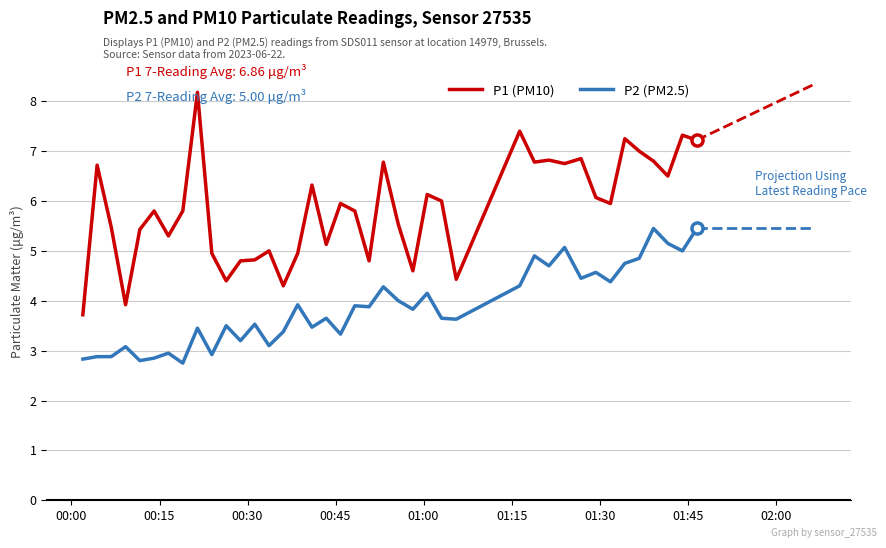

Reading left to right, transcribe all the data shown in this chart.

P1 (PM10): 3.7	6.7	5.5	3.9	5.4	5.8	5.3	5.8	8.2	5.0	4.4	4.8	4.8	5.0	4.3	5.0	6.3	5.1	6.0	5.8	4.8	6.8	5.5	4.6	6.1	6.0	4.4	7.4	6.8	6.8	6.8	6.8	6.1	6.0	7.2	7.0	6.8	6.5	7.3	7.2
P2 (PM2.5): 2.8	2.9	2.9	3.1	2.8	2.9	3.0	2.8	3.5	2.9	3.5	3.2	3.5	3.1	3.4	3.9	3.5	3.6	3.3	3.9	3.9	4.3	4.0	3.8	4.2	3.6	3.6	4.3	4.9	4.7	5.1	4.5	4.6	4.4	4.8	4.8	5.5	5.2	5.0	5.5